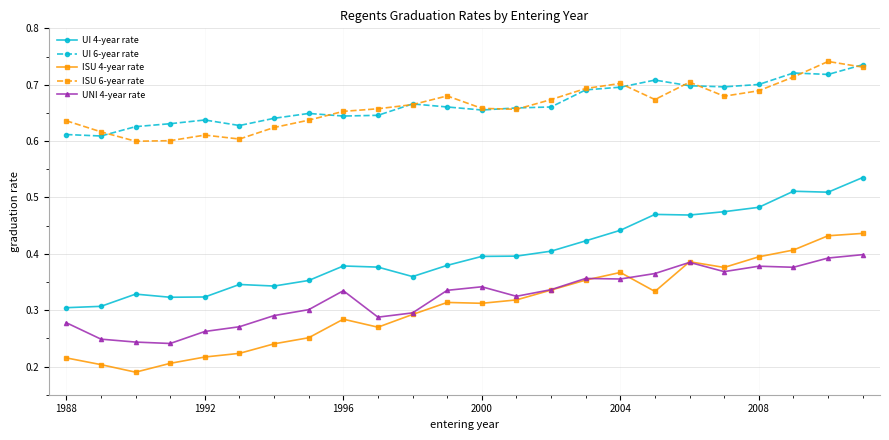

True or false: ISU 4-year rate and UI 4-year rate intersect in this chart.

False